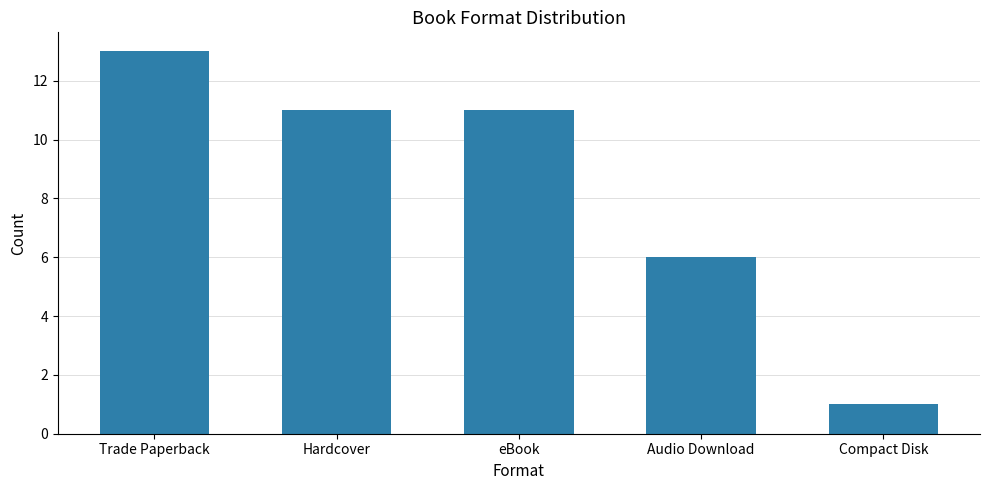

True or false: the data shows 7 at Trade Paperback.

False